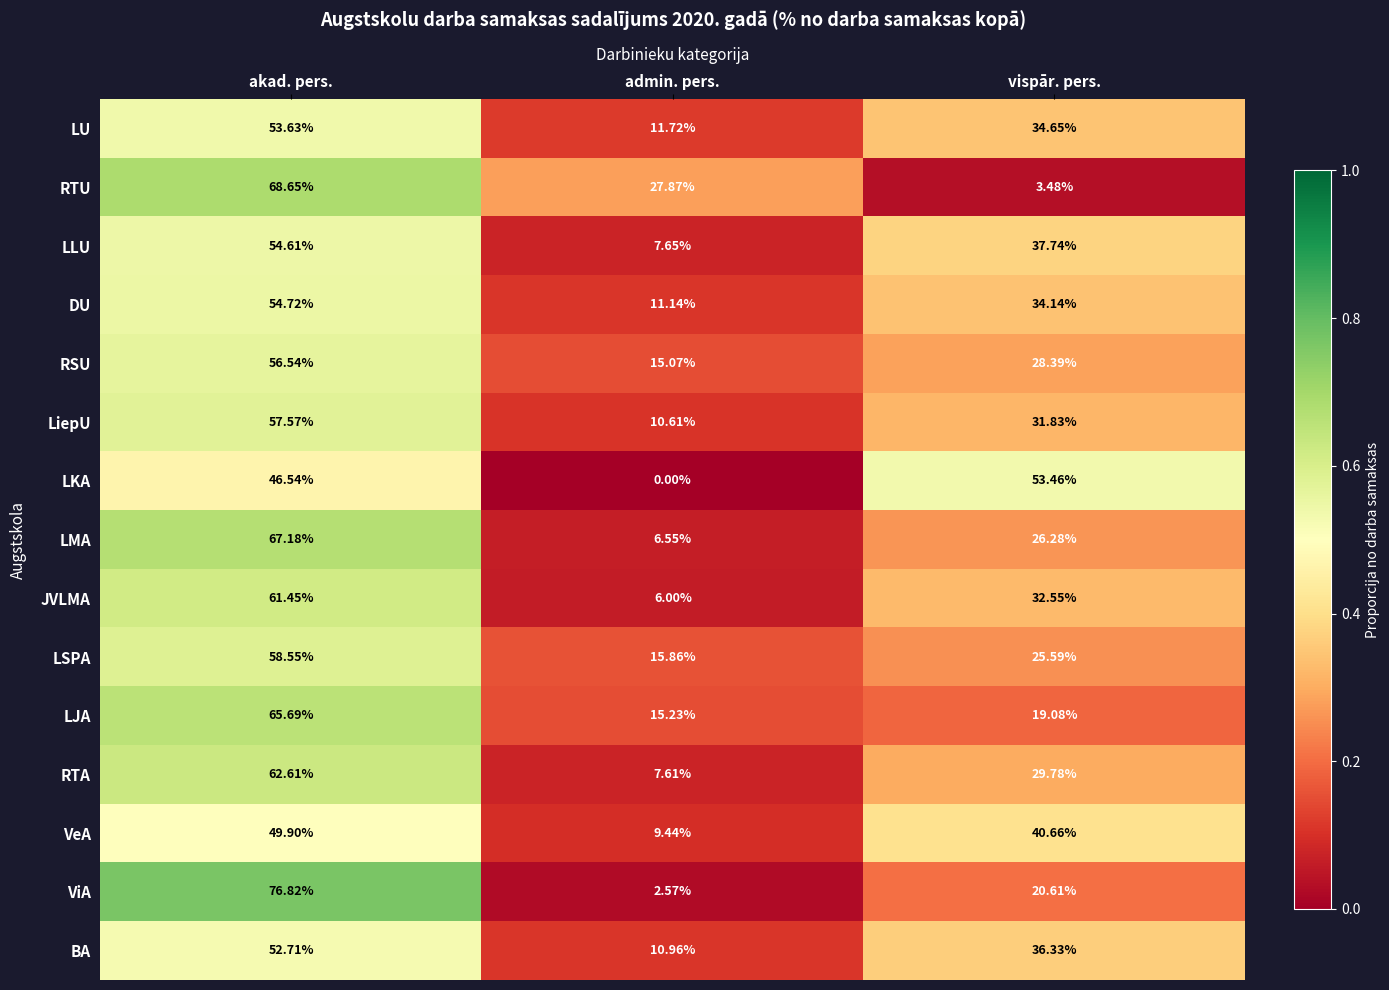

At admin. pers., list the series in order from smallest to largest.

LKA, ViA, JVLMA, LMA, RTA, LLU, VeA, LiepU, BA, DU, LU, RSU, LJA, LSPA, RTU